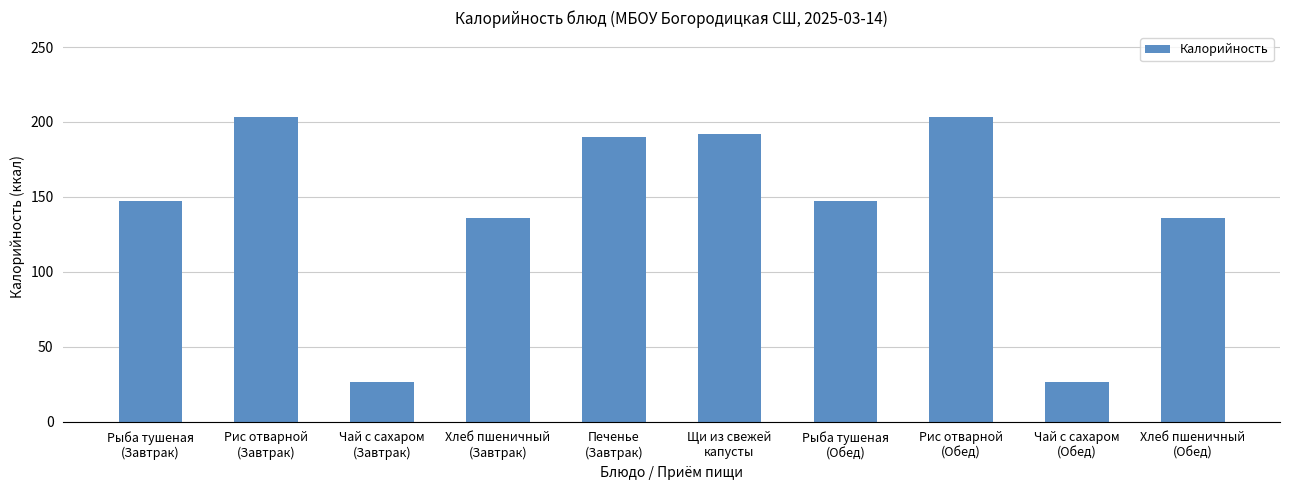

The value at Печенье
(Завтрак) is 335.2. True or false?

False